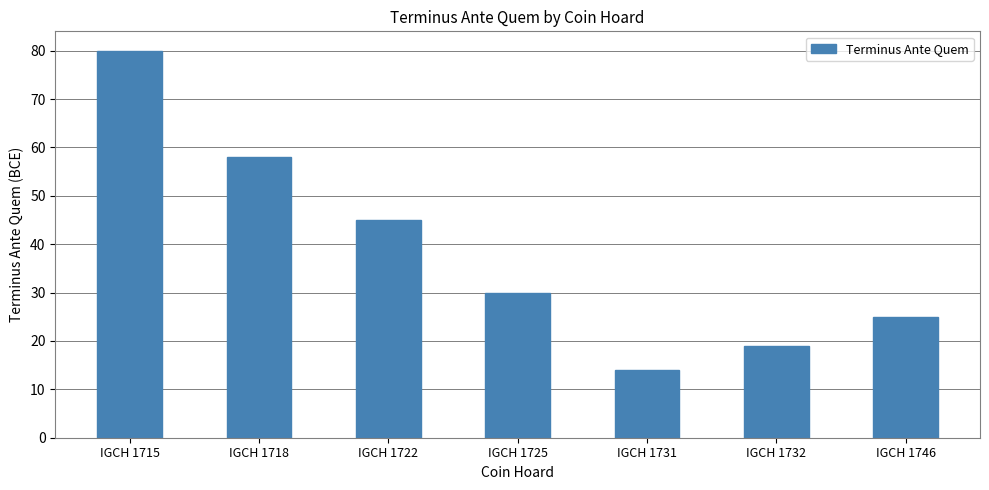

Reading left to right, what are all the values shown in this chart?

80	58	45	30	14	19	25